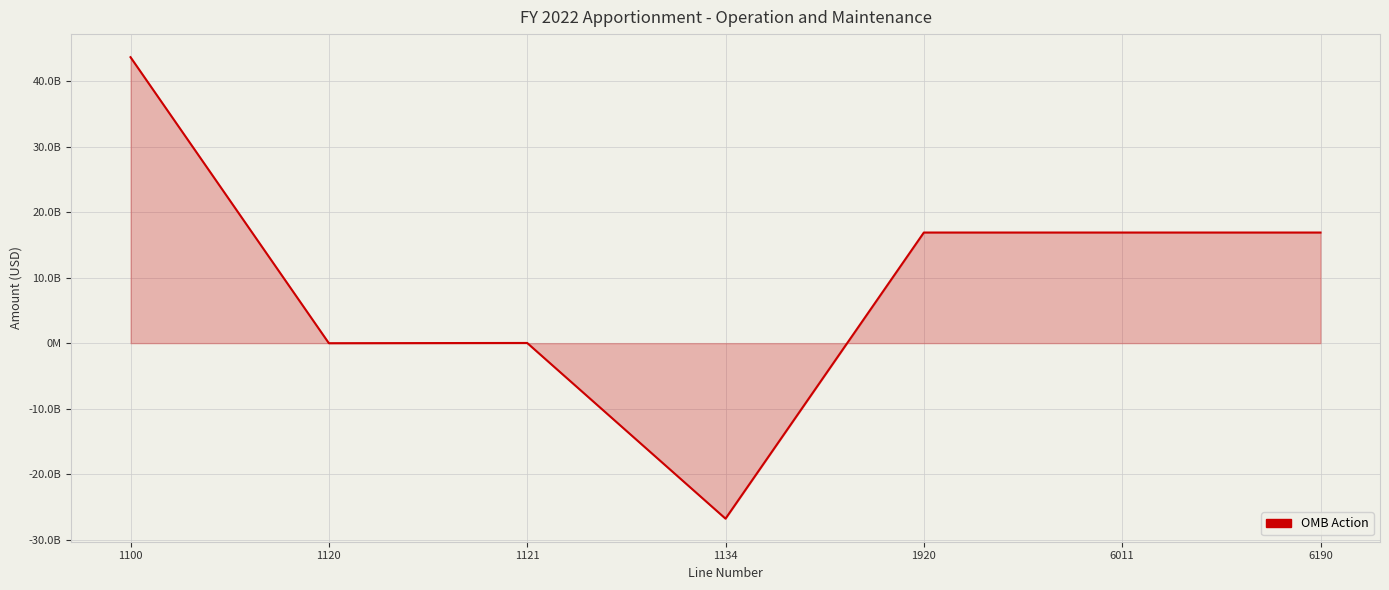

What is the average value?

9645398931